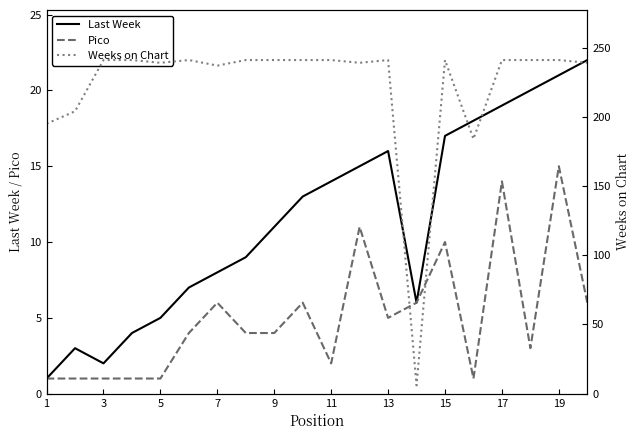

The value of Pico at 17 is 14. True or false?

True